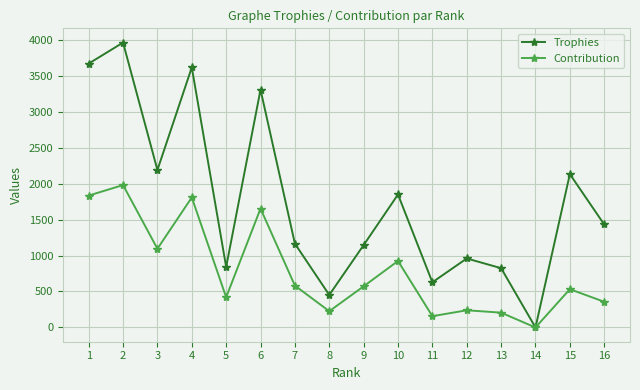

Rank the series by their maximum value, from lowest to highest.

Contribution, Trophies